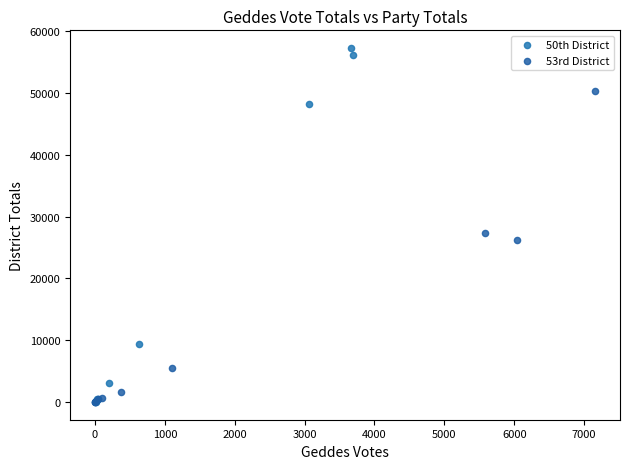

Which series has the largest Y range (max minus min)?

50th District